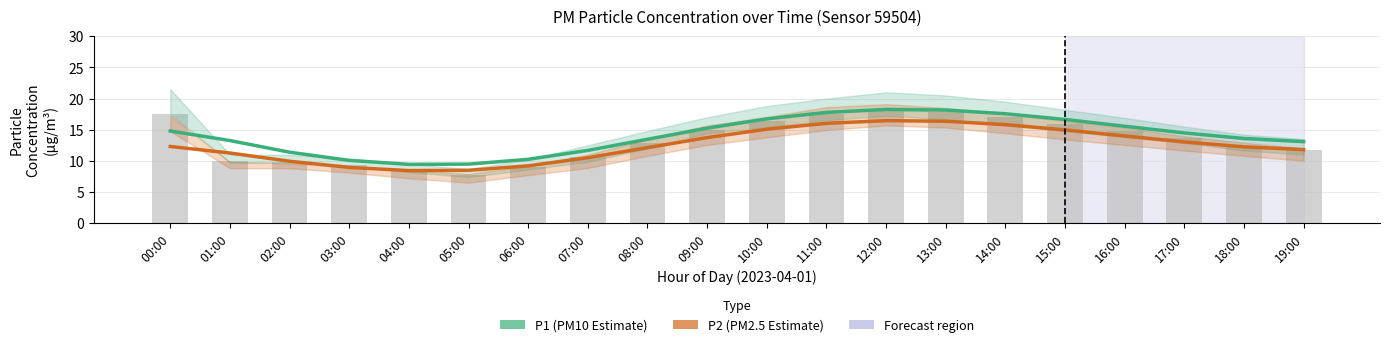

At which label does P1 (PM10 Estimate) reach its minimum?

04:00